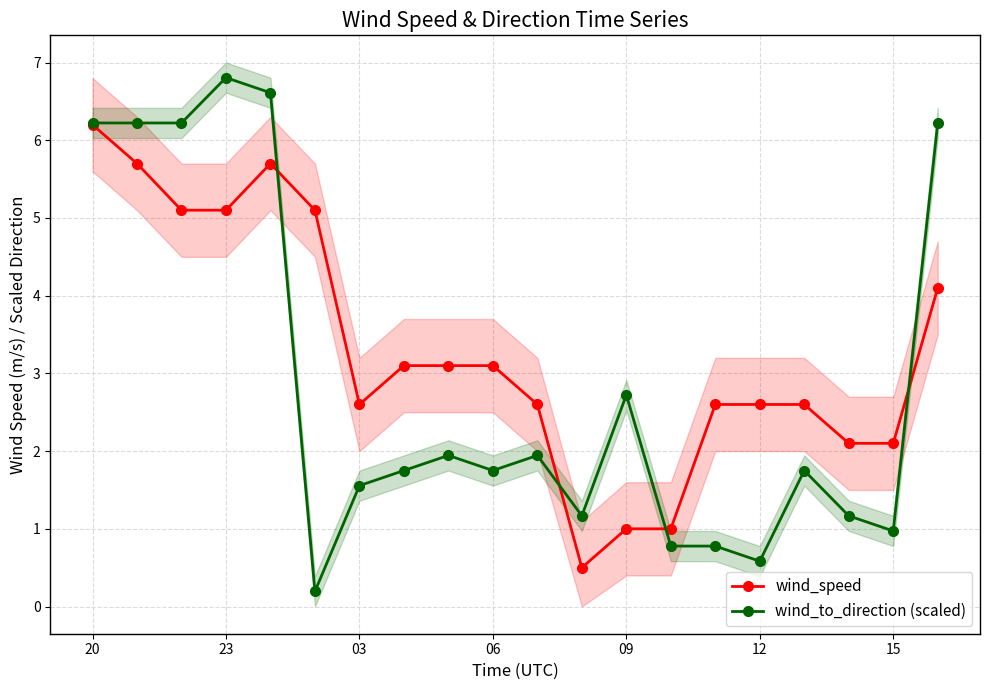

The value of wind_to_direction (scaled) at 03 is 2.2. True or false?

False